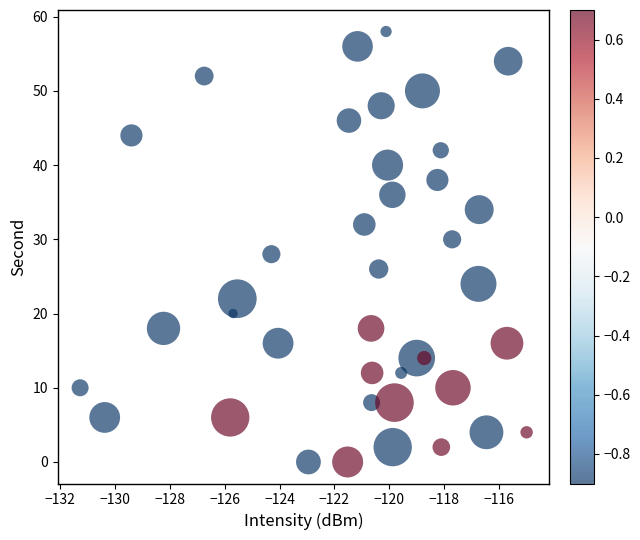

What is the range of Y values (max minus min)?

58